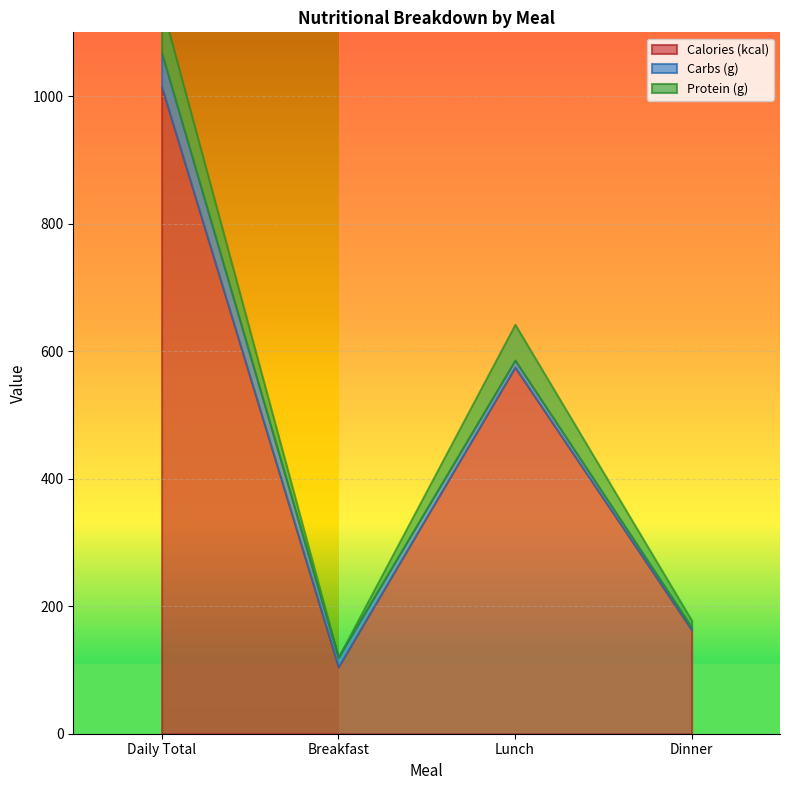

What is the difference between the maximum and minimum values in the Carbs (g) series?

49.4